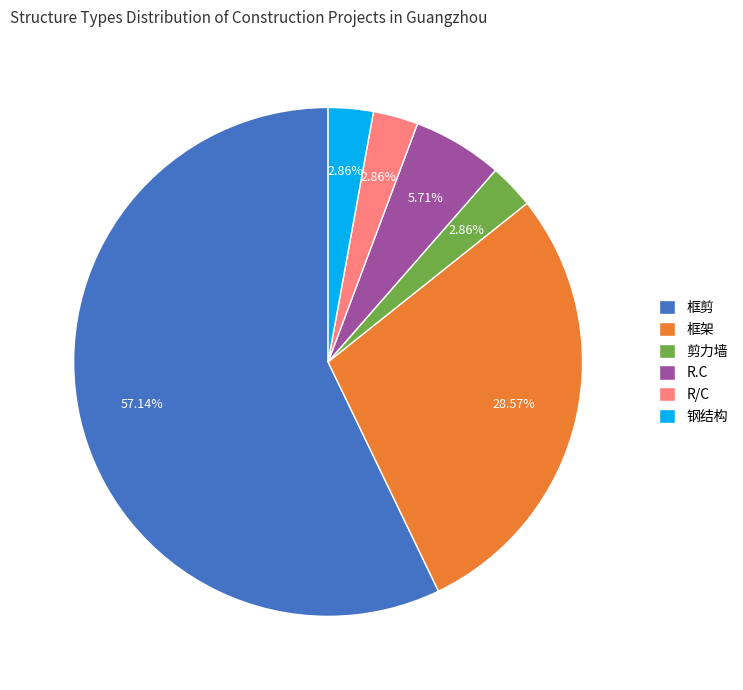

Is the sum of R/C and R.C greater than half?

No